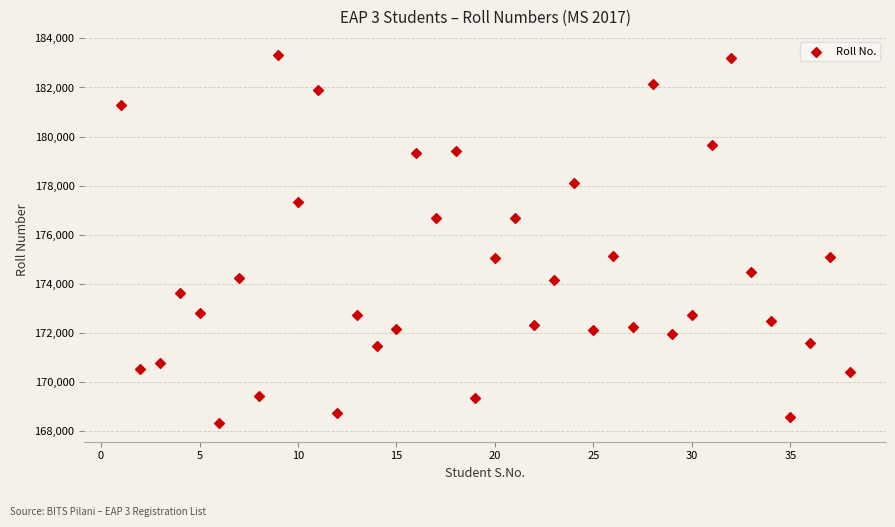

What is the range of X values (max minus min)?

37